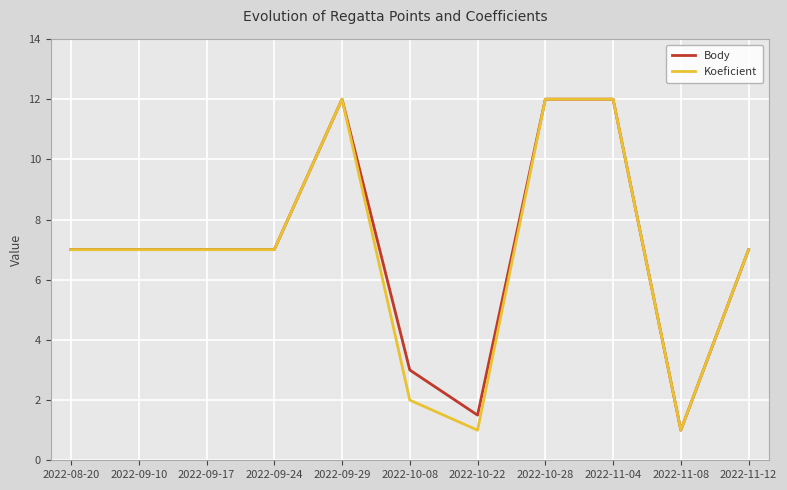

The Body series shows 21.2 at 2022-09-29. True or false?

False